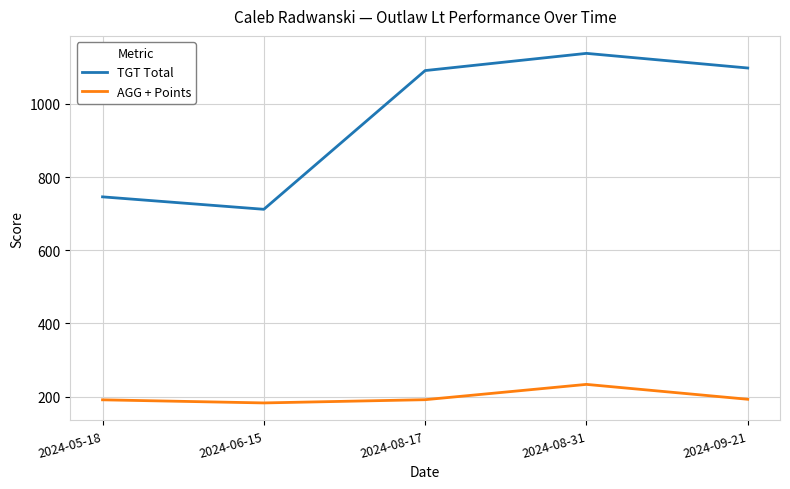

What is the difference between the second highest and second lowest values in the TGT Total series?

352.0